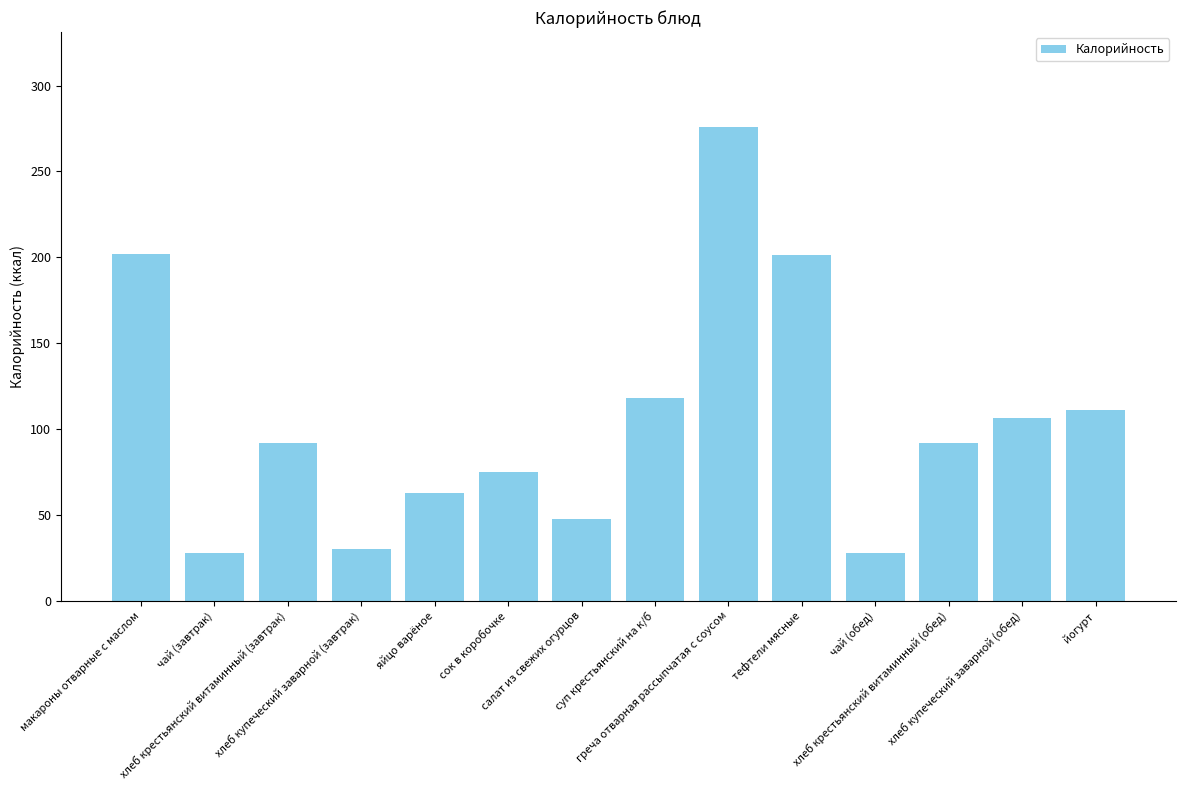

Approximately how many times larger is the value at яйцо варёное compared to хлеб крестьянский витаминный (обед)?

0.7